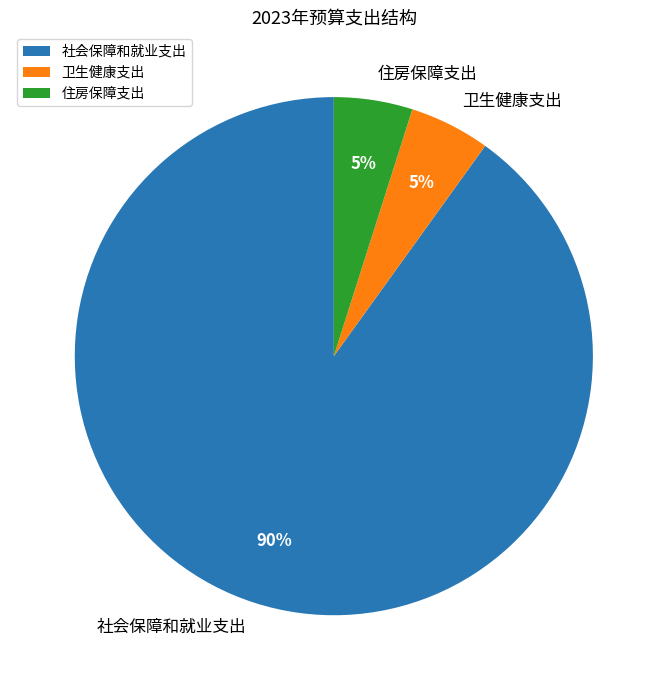

What is the largest slice in the pie chart?

社会保障和就业支出